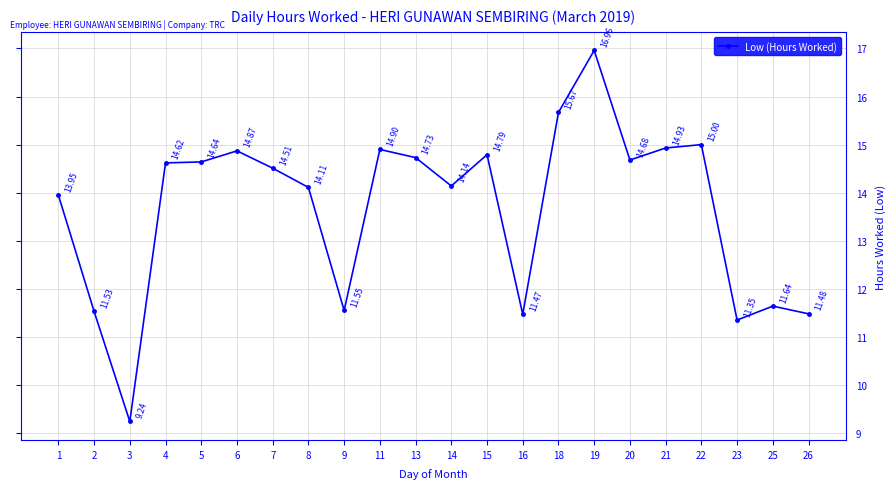

How many lines are shown in the chart?

1